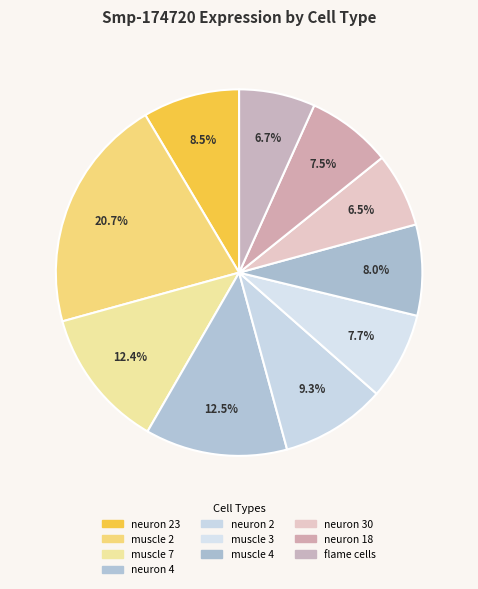

Count the number of slices in the pie.

10